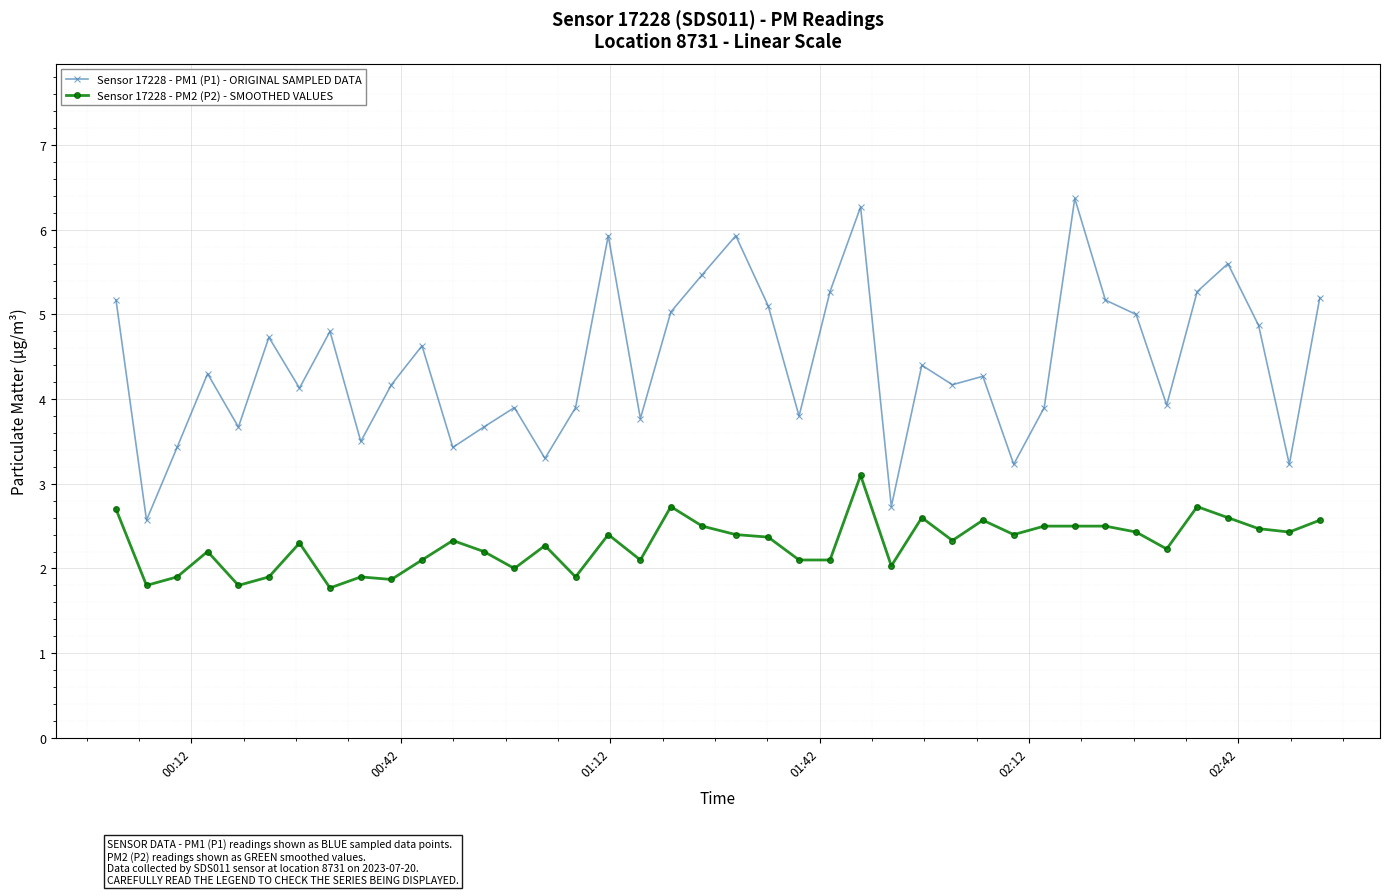

What is the maximum value for Sensor 17228 - PM1 (P1) - ORIGINAL SAMPLED DATA?

6.4